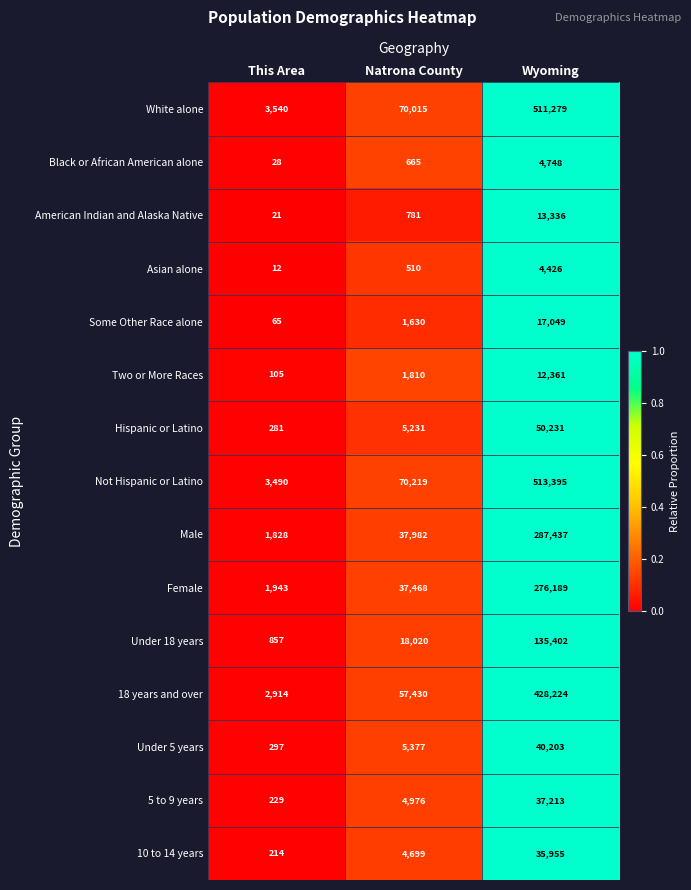

What is the sum of all Male values?

327247